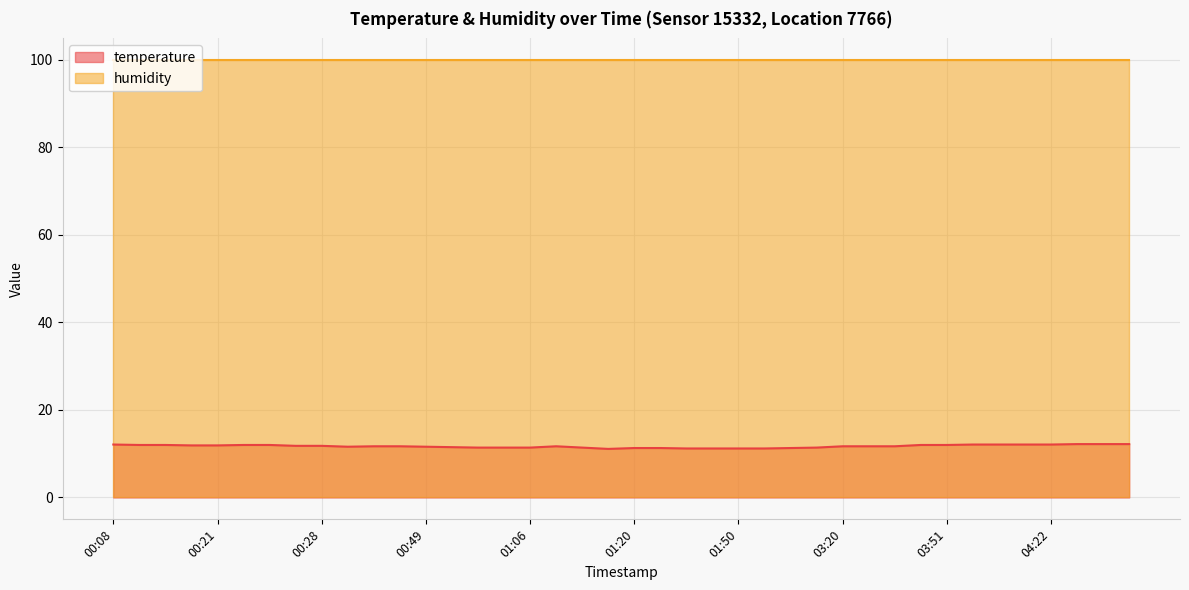

How many interior local peaks (higher than both neighbors) does the data have?

1